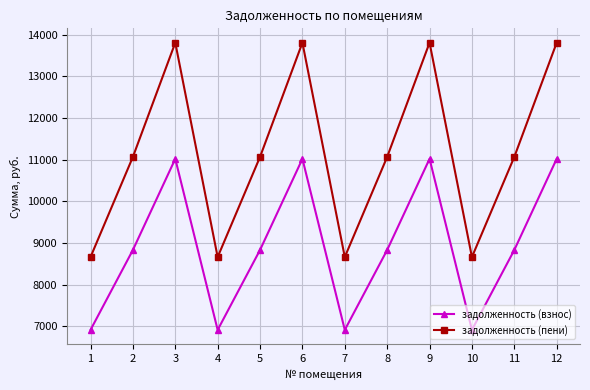

True or false: задолженность (пени) and задолженность (взнос) cross at least once.

False